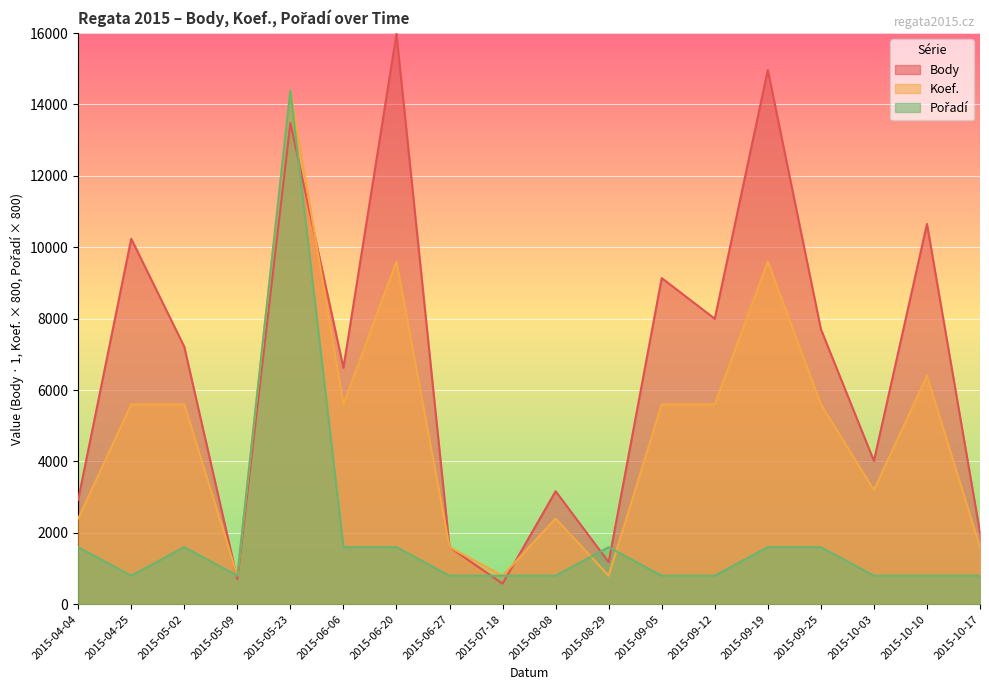

Is the value of Pořadí at 2015-10-10 greater than the value of Body at 2015-06-06?

No